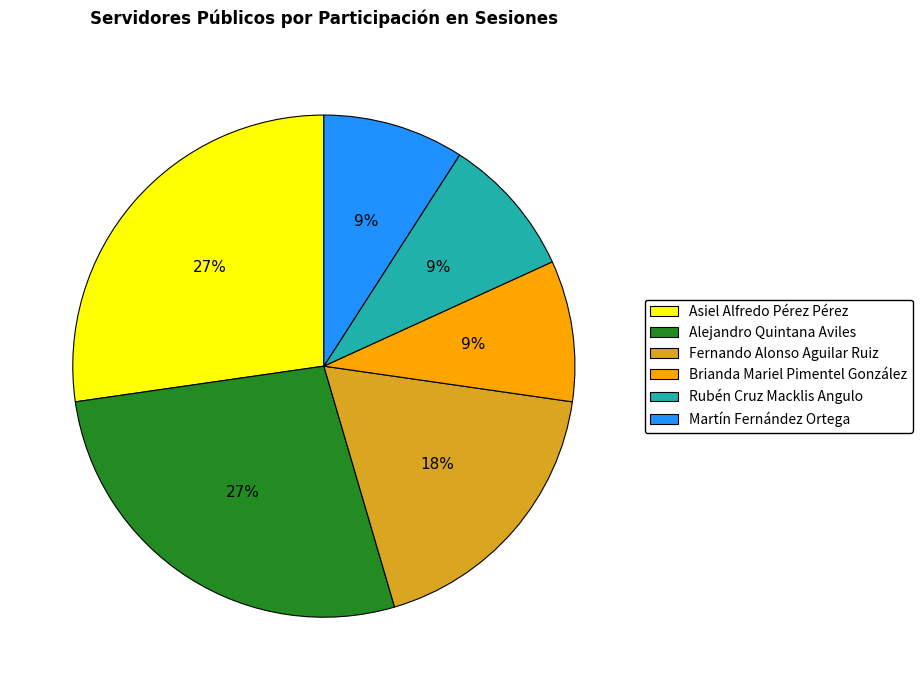

Is Martín Fernández Ortega the majority of the pie?

No